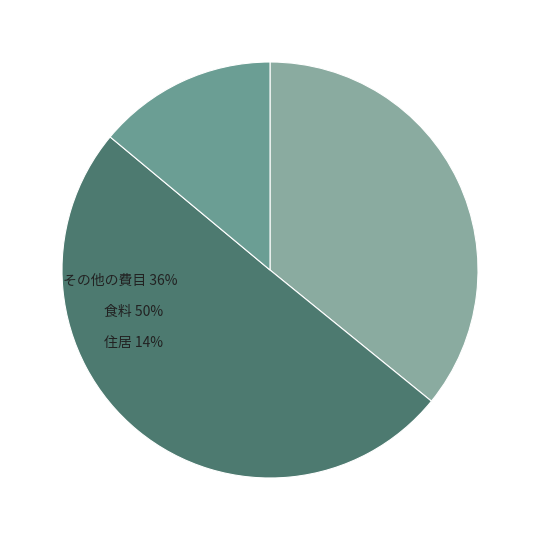

The 食料 slice represents 40% of the pie. True or false?

False